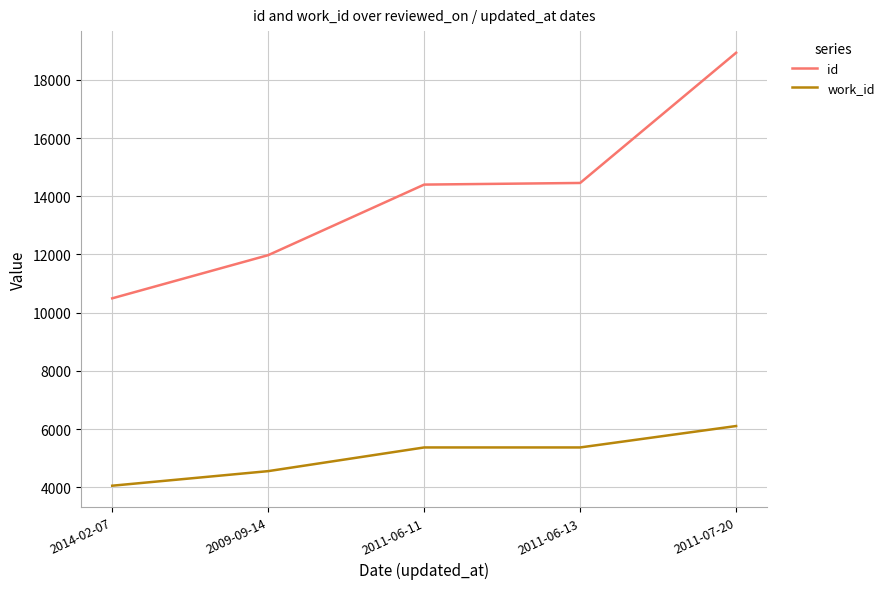

What is the sum of all id values?

70253